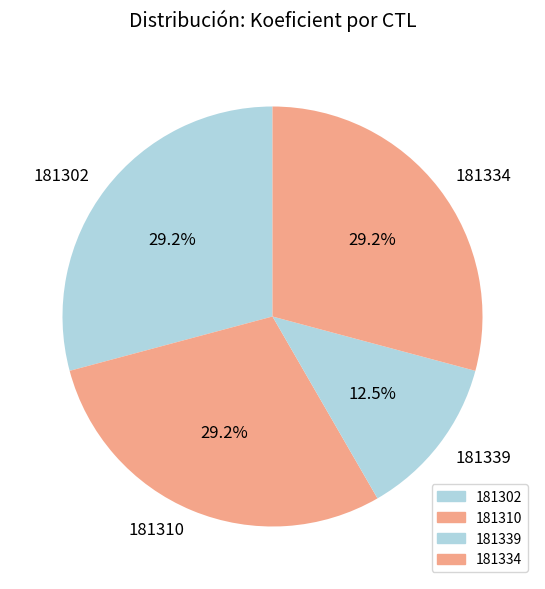

Do 181310 and 181339 together represent more than half of the pie?

No